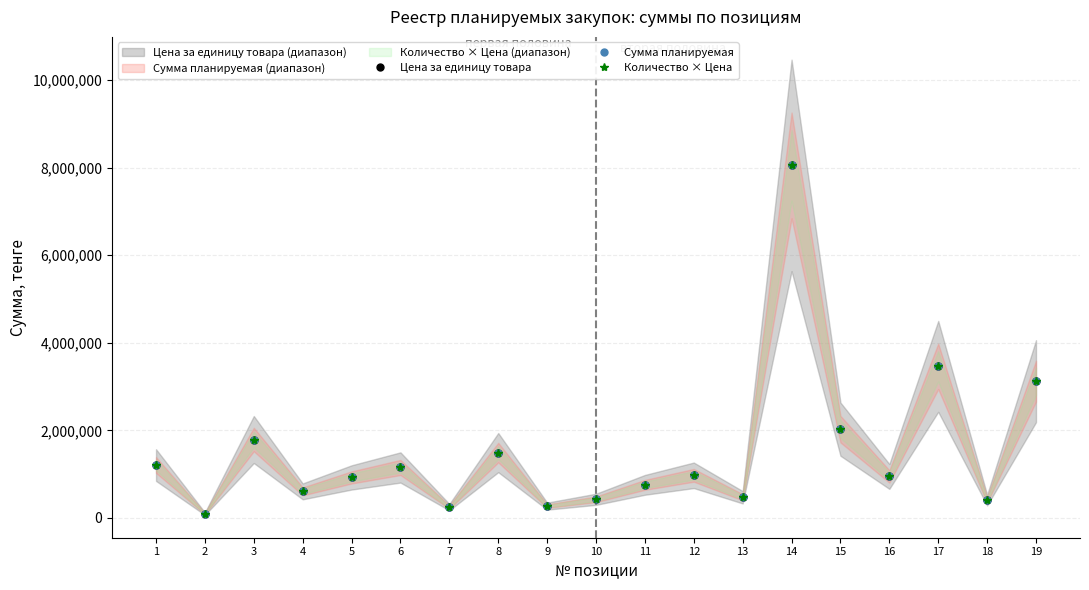

At which label does Сумма планируемая reach its minimum?

2